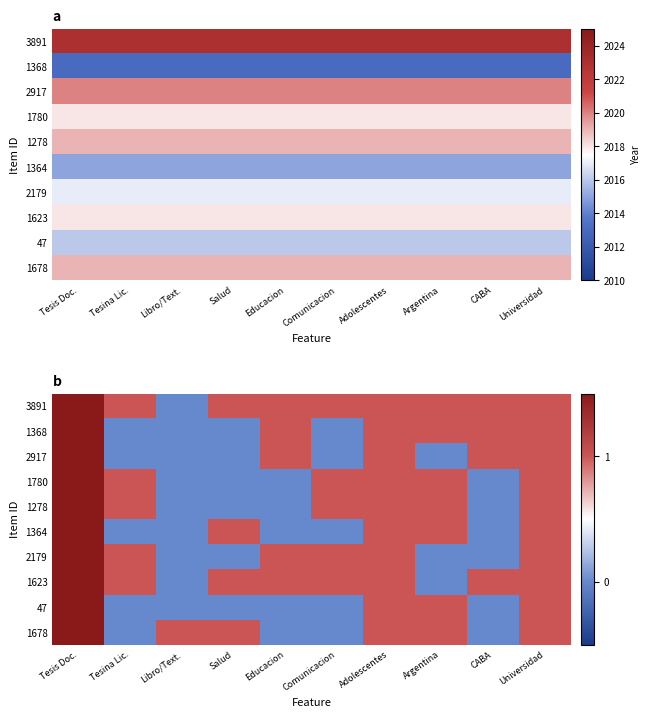

Which category has the lowest value across all series?

Libro/Text.